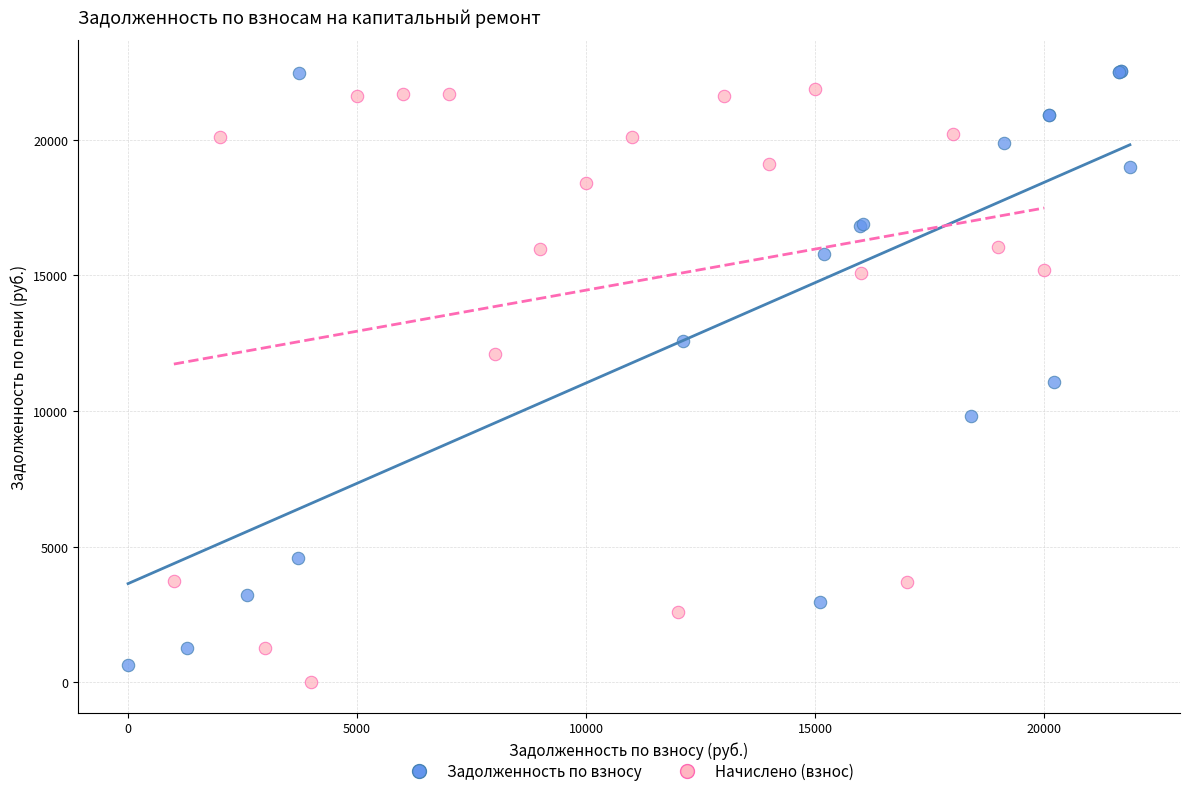

What are all the series names shown in the legend?

Задолженность по взносу, Начислено (взнос)